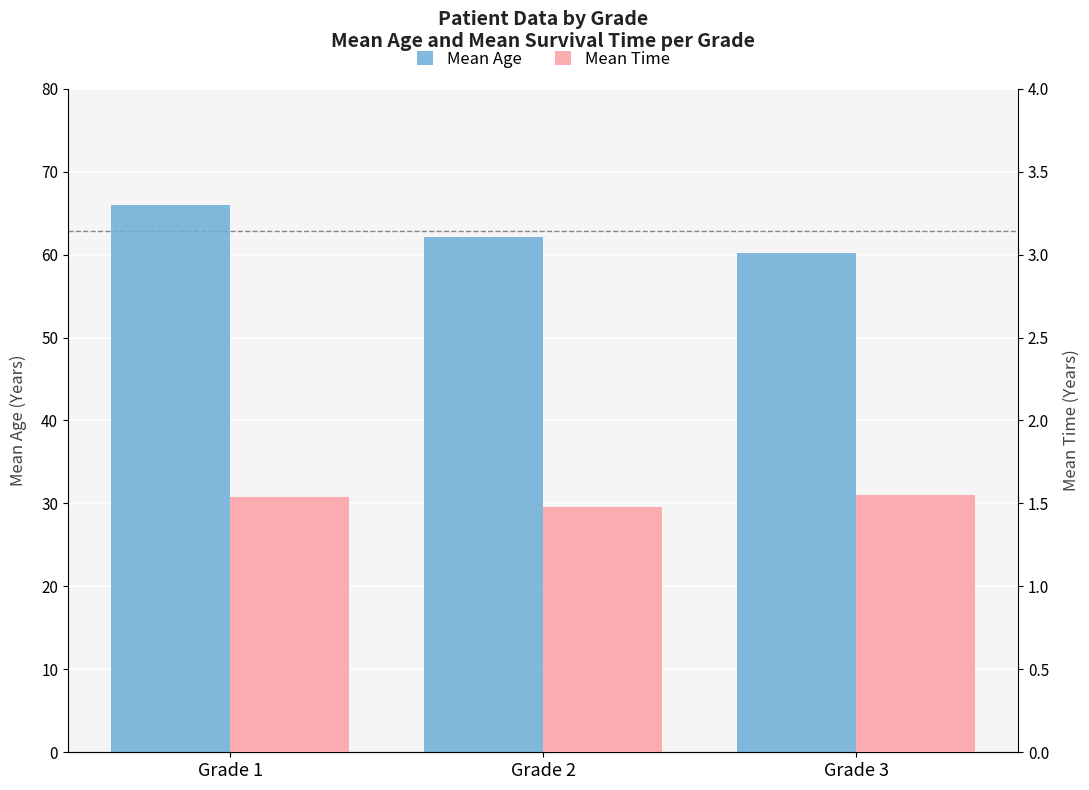

What is the sum of the Mean Age values at Grade 2 and Grade 3?

122.3